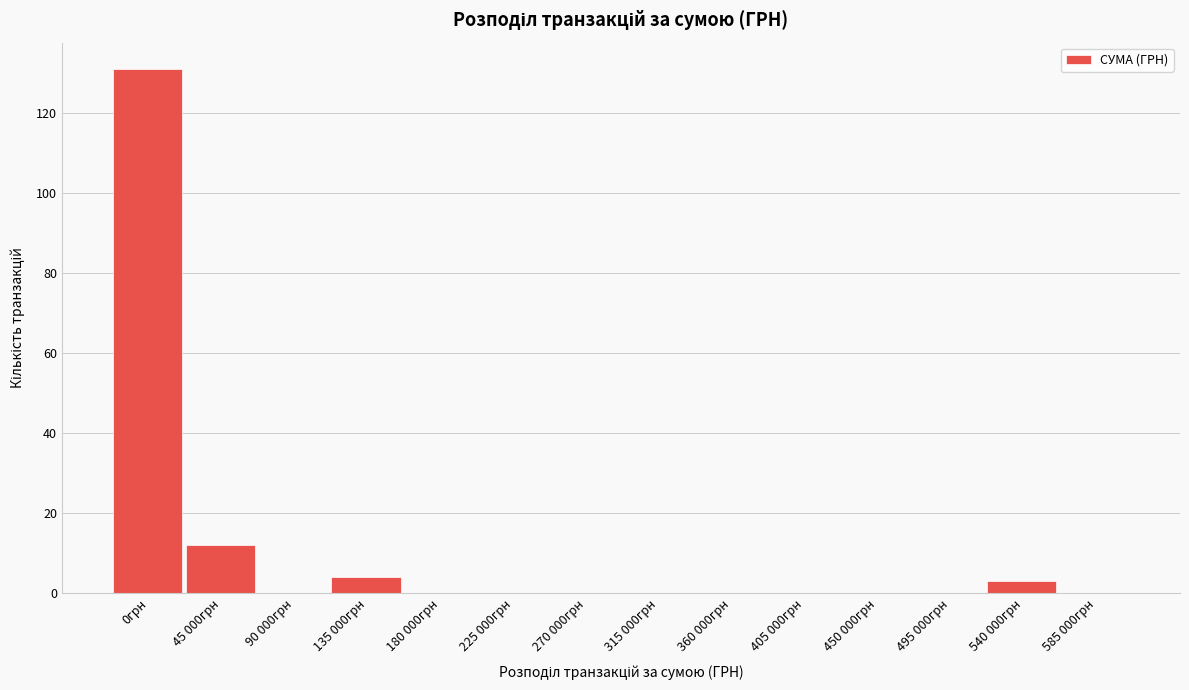

Reading left to right, what are all the values shown in this chart?

0грн=131	45 000грн=12	90 000грн=0	135 000грн=4	180 000грн=0	225 000грн=0	270 000грн=0	315 000грн=0	360 000грн=0	405 000грн=0	450 000грн=0	495 000грн=0	540 000грн=3	585 000грн=0